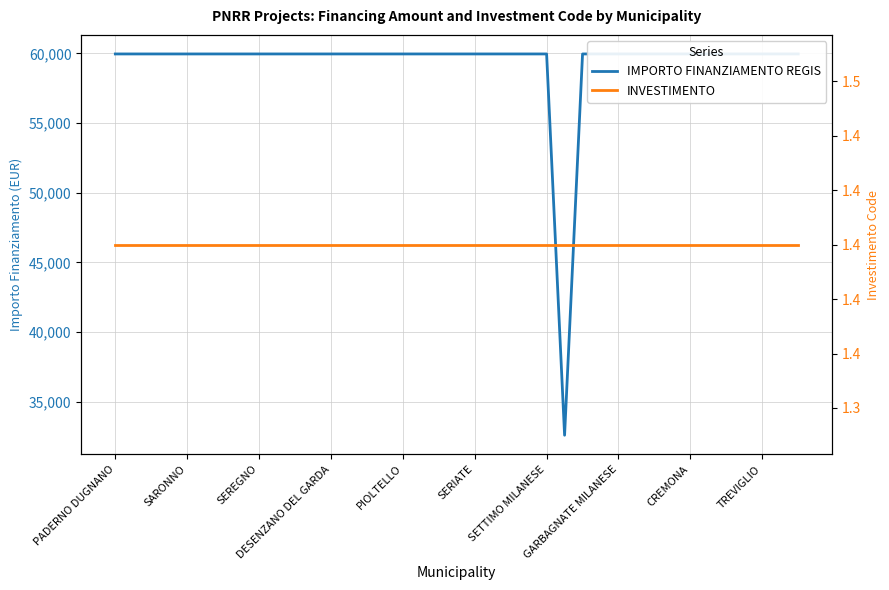

Is it true that IMPORTO FINANZIAMENTO REGIS equals 59966.0 at DESENZANO DEL GARDA?

True